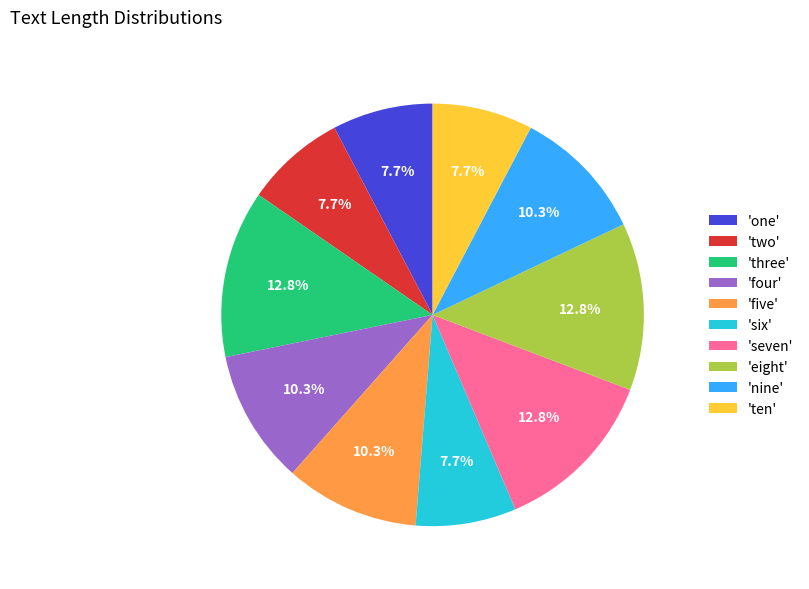

What percentage is NOT represented by 'seven'?

87.2%